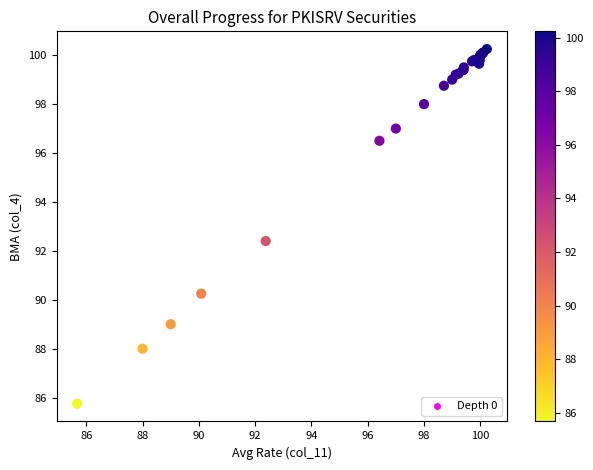

What Y value in the scatter plot is closest to 93?

92.4